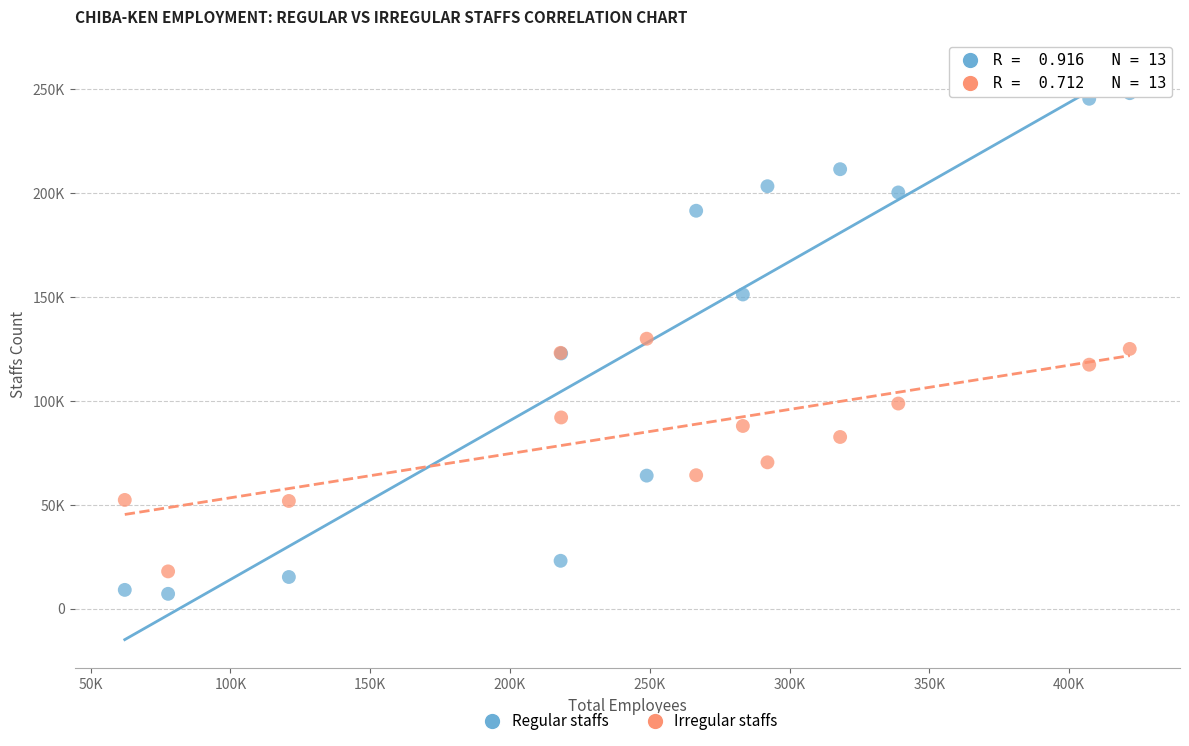

What are all the series names shown in the legend?

Regular staffs, Irregular staffs